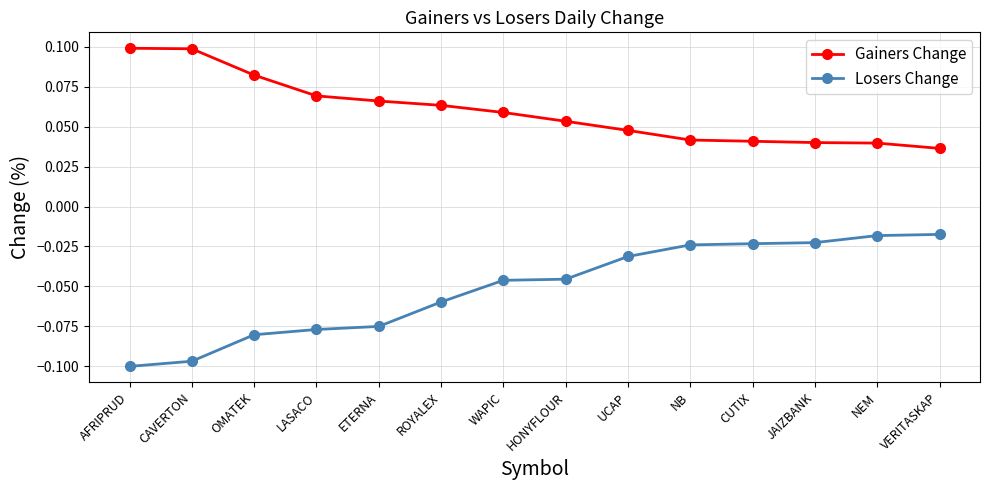

Rank the series by their maximum value, from lowest to highest.

Losers Change, Gainers Change